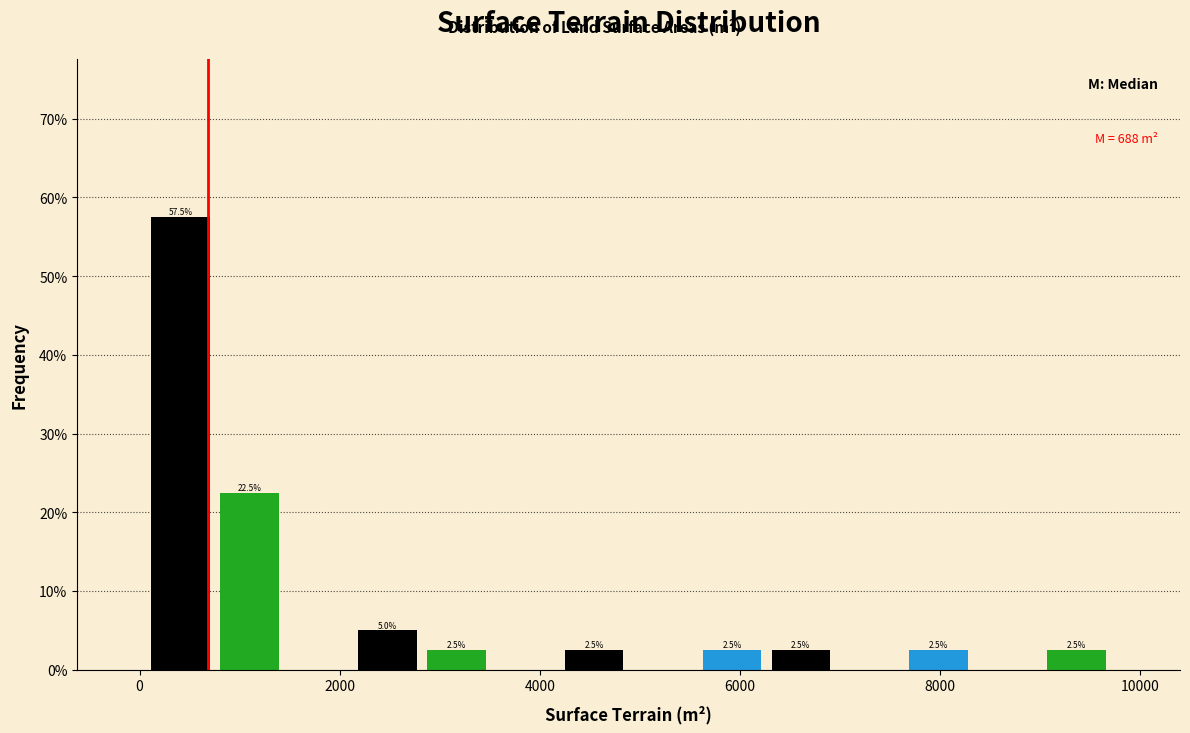

Around what value on the x-axis is the tallest bar? Give the approximate position of its centre, as read against the axis.

400